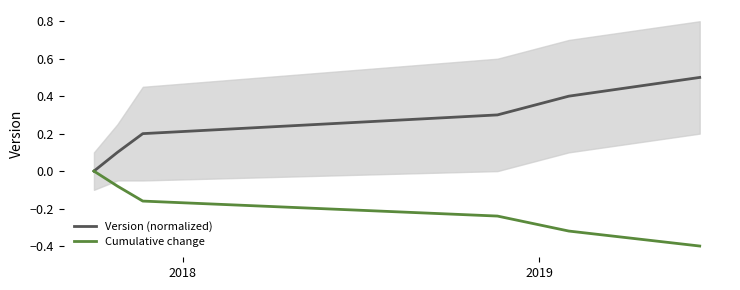

What is the highest value of the Version (normalized) series?

0.5